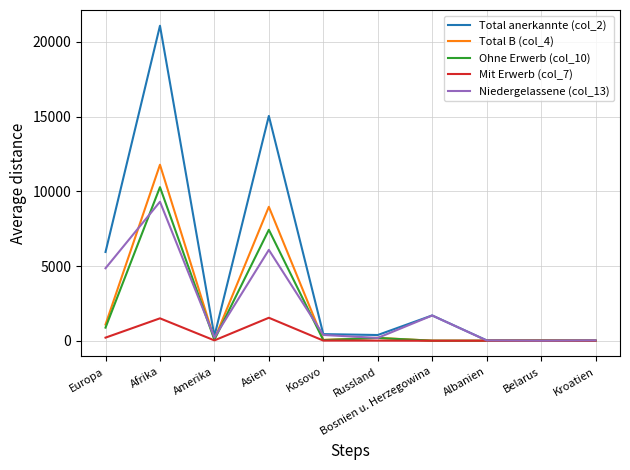

Does the chart display data point markers on the line(s)?

No